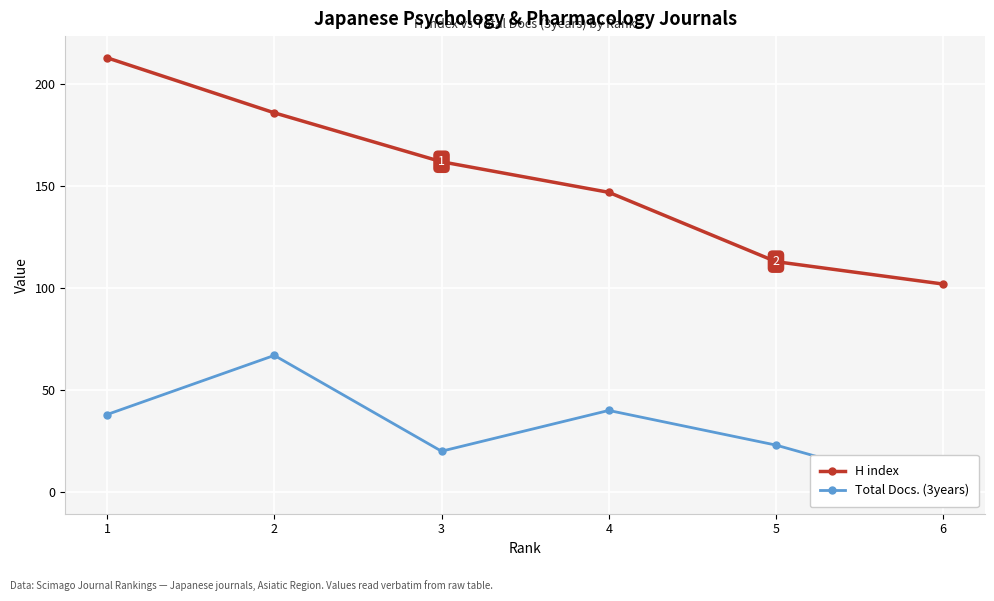

What are all the series names shown in the legend?

H index, Total Docs. (3years)